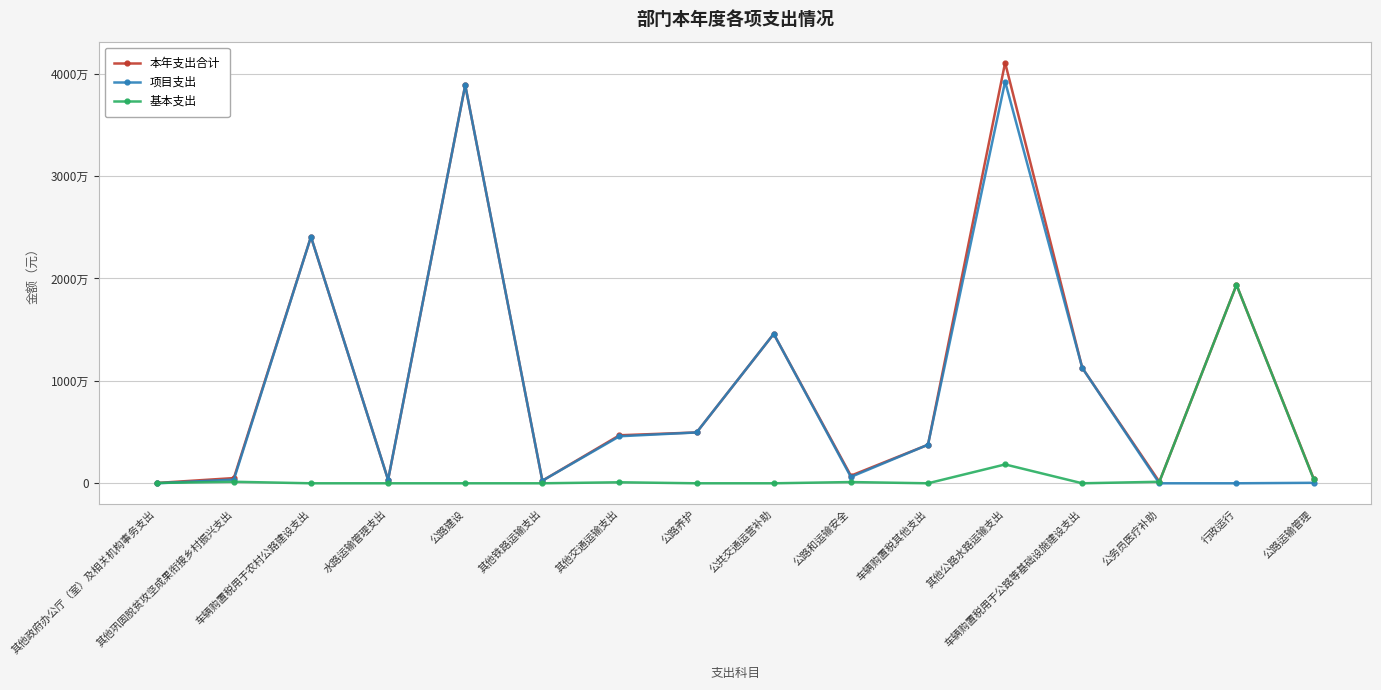

True or false: 本年支出合计 and 项目支出 cross at least once.

False